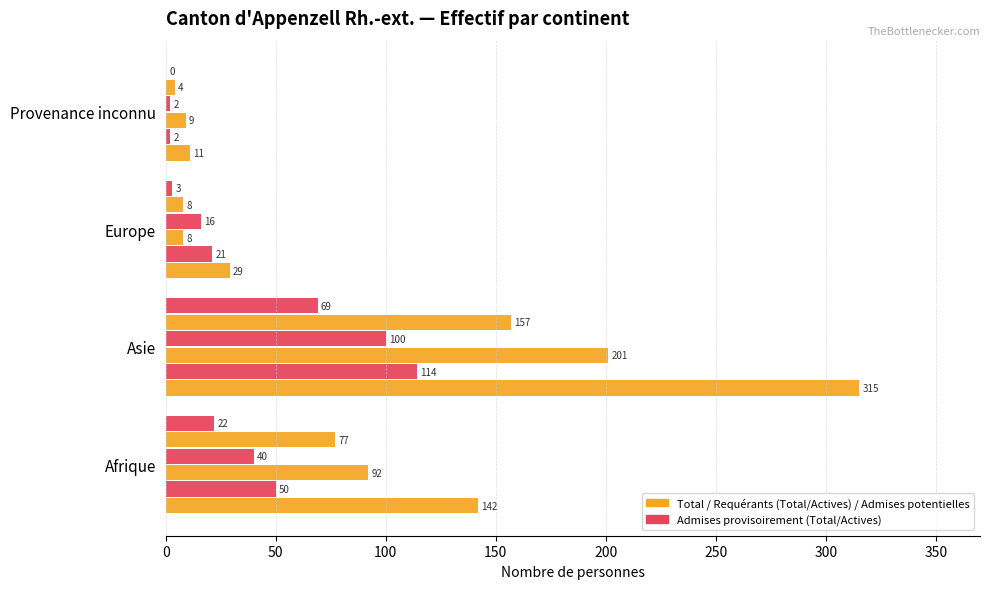

The value of Admises actives at Afrique is 29. True or false?

False